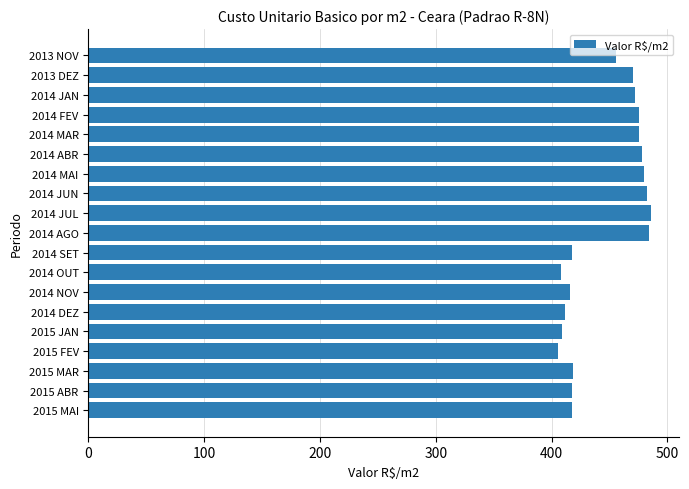

What is the sum of the values at 2015 MAR and 2014 JUL?

903.8